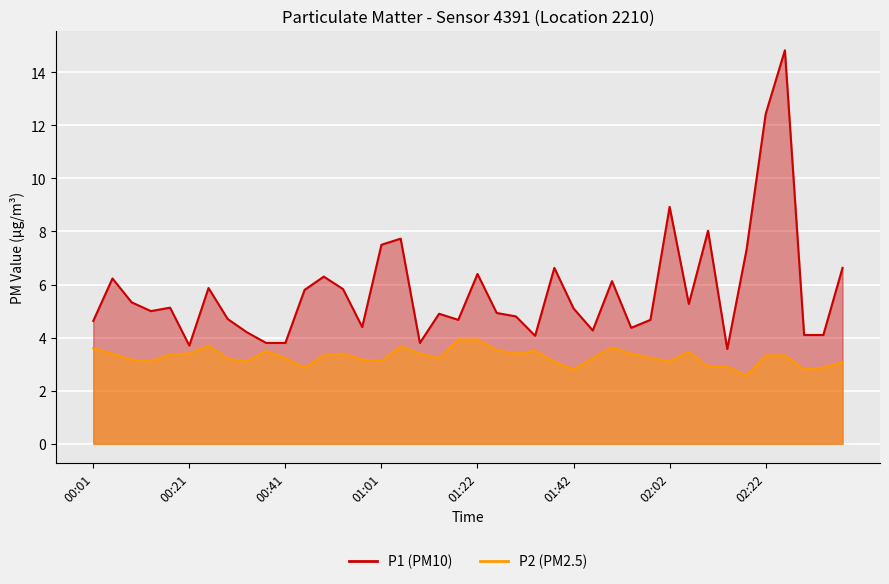

The P2 series shows 1.2 at 00:09. True or false?

False